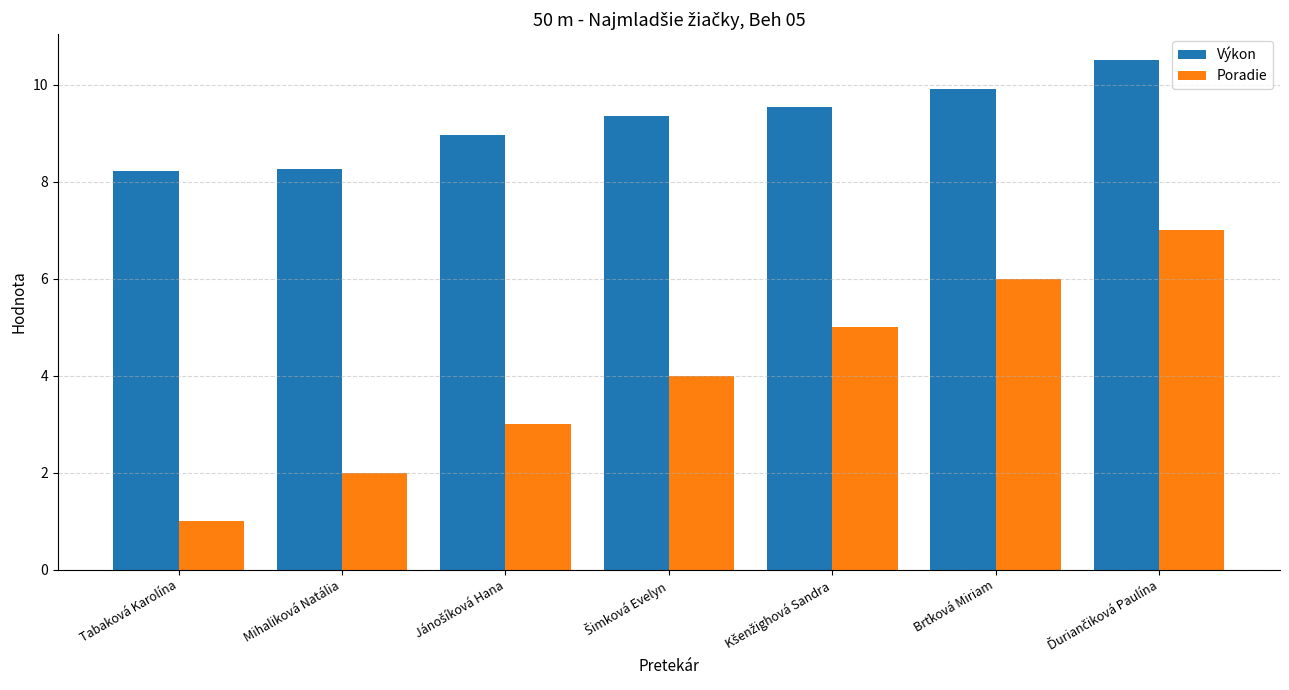

How many categories are shown in the chart?

7